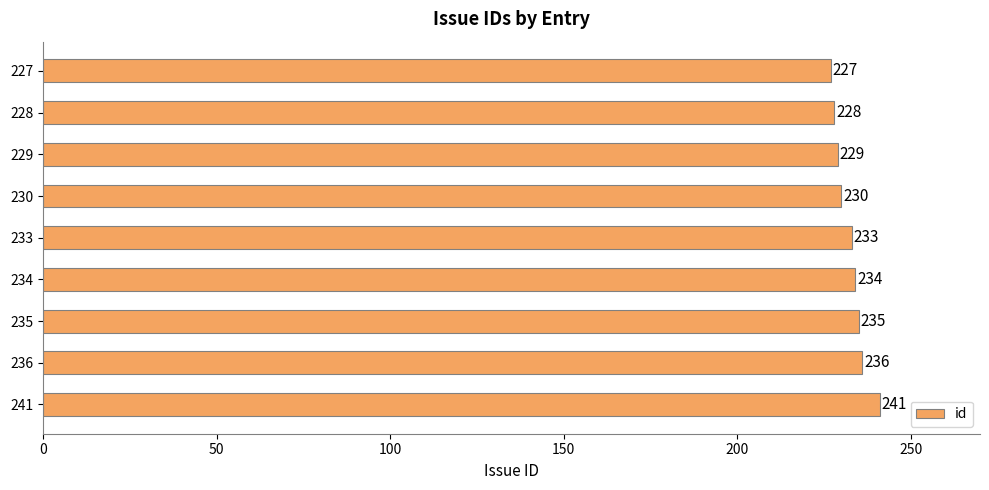

What is the value of the 2nd bar from the top?

228